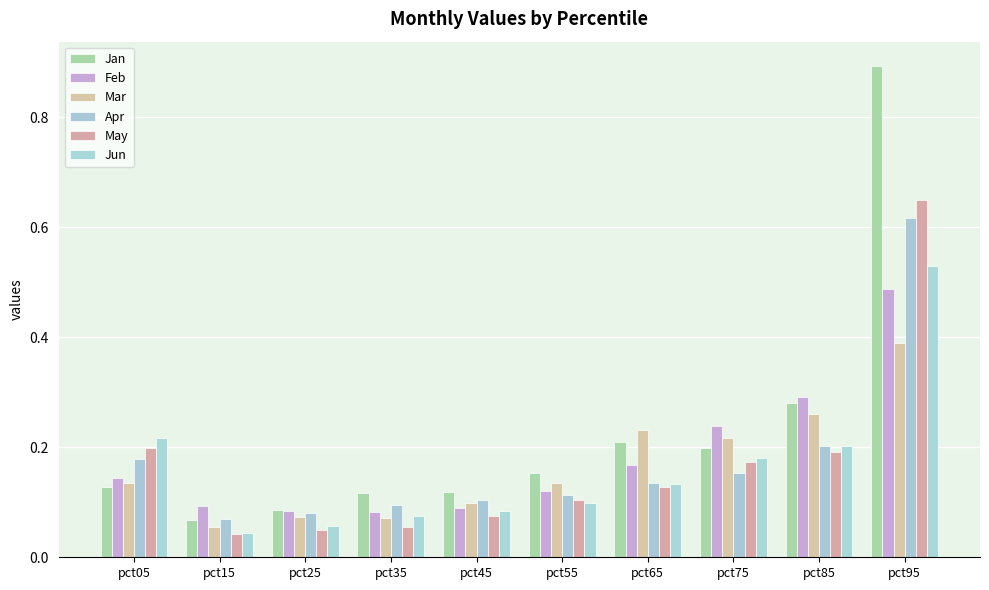

Read the Mar value at pct85.

0.3